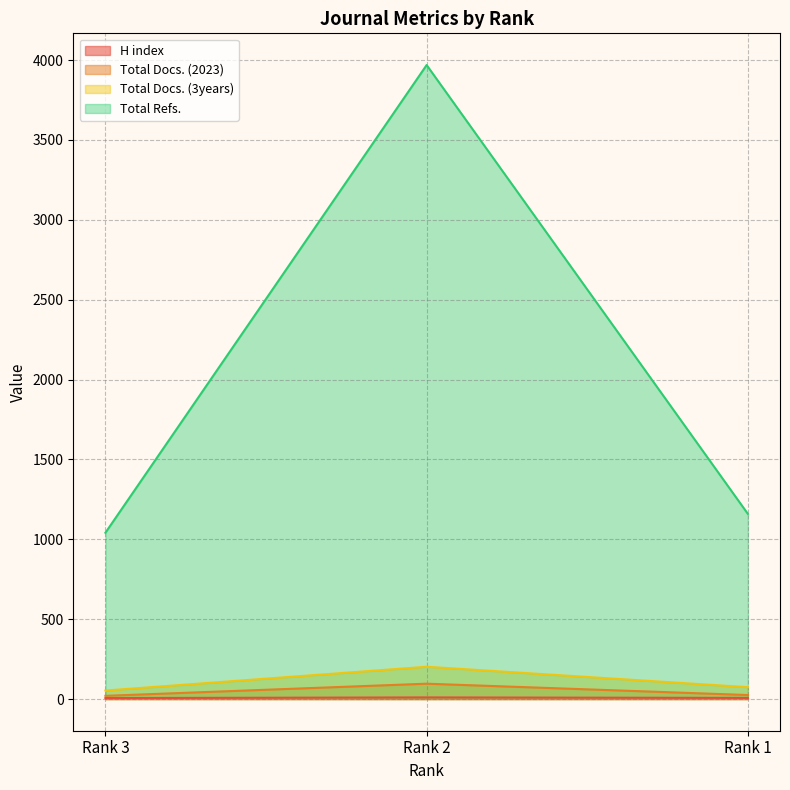

Reading right to left, extract all data points from this chart.

H index: 7	10	6
Total Docs. (2023): 25	96	20
Total Docs. (3years): 74	202	53
Total Refs.: 1159	3969	1041